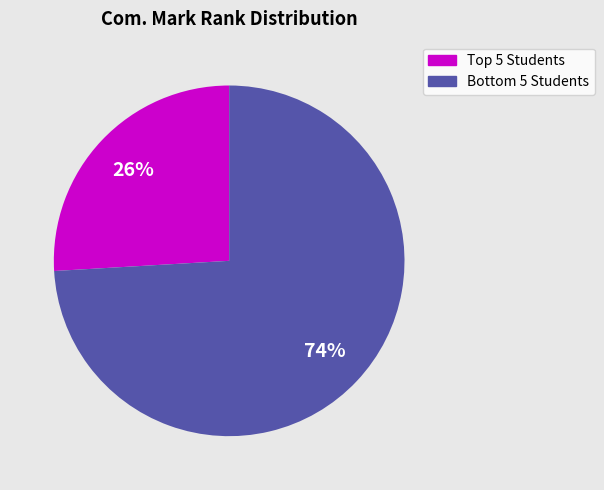

To the nearest percent, what is the average slice percentage?

50%